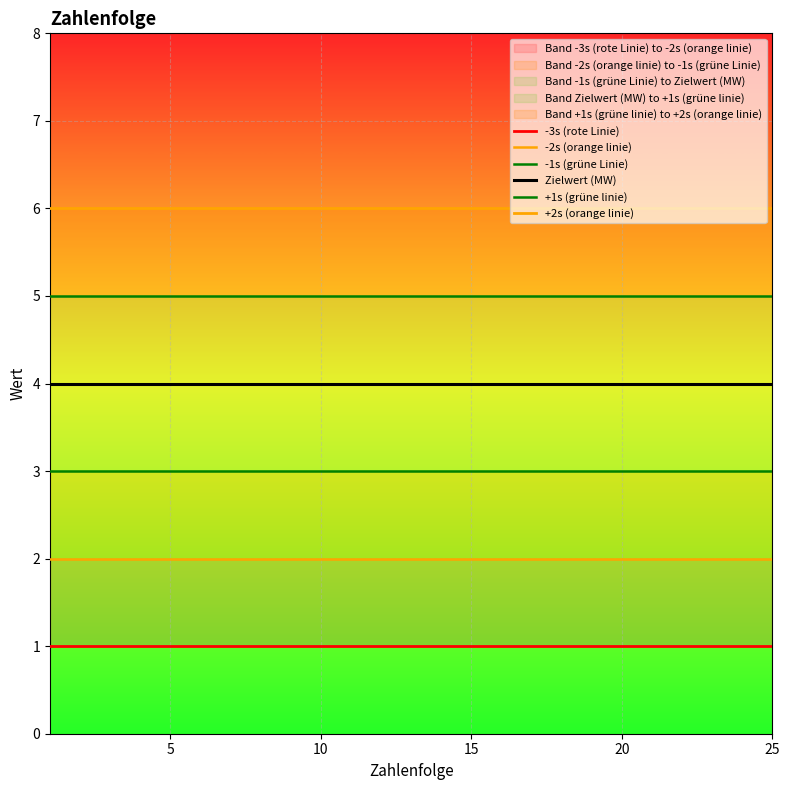

Reading left to right, transcribe all the data shown in this chart.

-3s (rote Linie): 1	1	1	1	1	1	1	1	1	1	1	1	1	1	1	1	1	1	1	1	1	1	1	1	1
-2s (orange linie): 2	2	2	2	2	2	2	2	2	2	2	2	2	2	2	2	2	2	2	2	2	2	2	2	2
-1s (grüne Linie): 3	3	3	3	3	3	3	3	3	3	3	3	3	3	3	3	3	3	3	3	3	3	3	3	3
Zielwert (MW): 4	4	4	4	4	4	4	4	4	4	4	4	4	4	4	4	4	4	4	4	4	4	4	4	4
+1s (grüne linie): 5	5	5	5	5	5	5	5	5	5	5	5	5	5	5	5	5	5	5	5	5	5	5	5	5
+2s (orange linie): 6	6	6	6	6	6	6	6	6	6	6	6	6	6	6	6	6	6	6	6	6	6	6	6	6